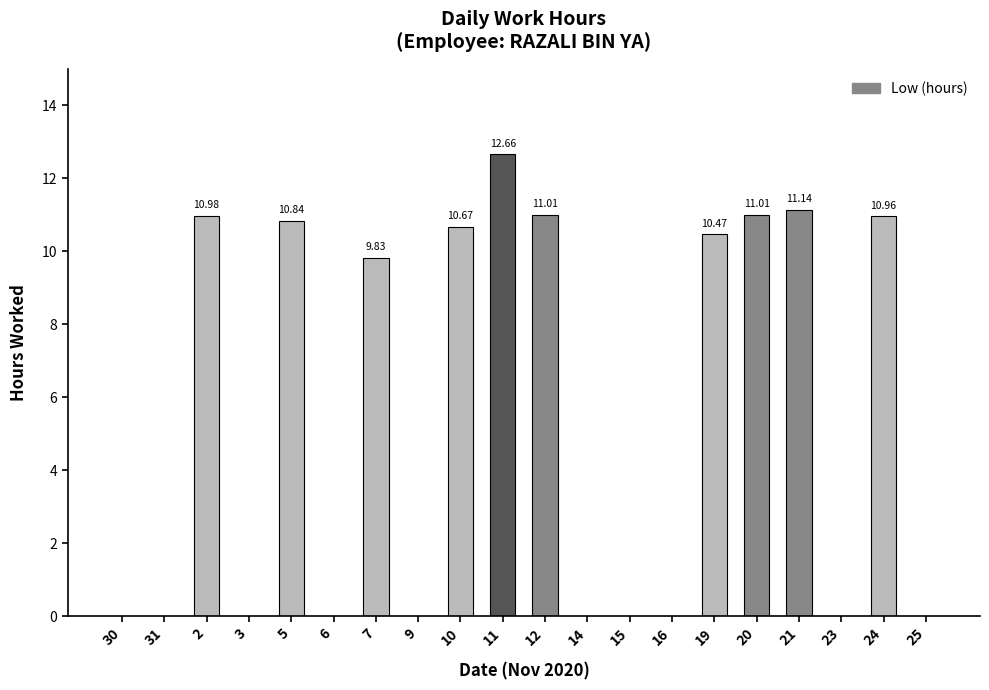

What is the change in value from 3 to 12?

+11.0